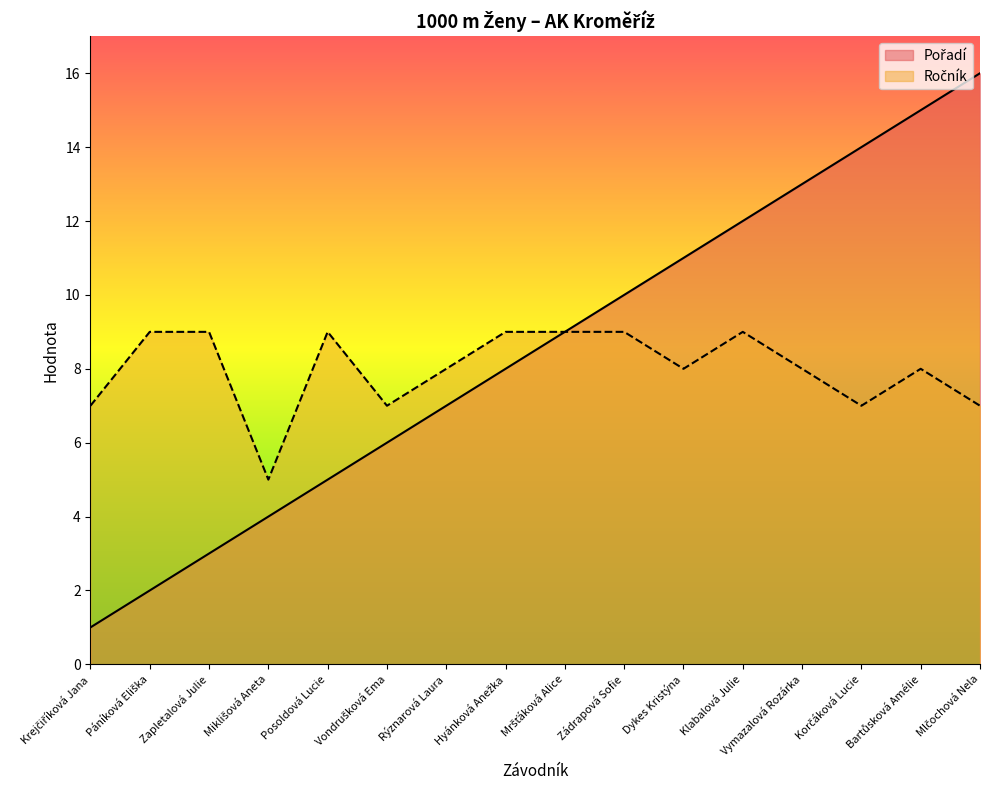

Reading left to right, what are all the values shown in this chart?

Pořadí: Krejčiříková Jana=1	Páníková Eliška=2	Zapletalová Julie=3	Miklišová Aneta=4	Posoldová Lucie=5	Vondrušková Ema=6	Rýznarová Laura=7	Hyánková Anežka=8	Mršťáková Alice=9	Zádrapová Sofie=10	Dykes Kristýna=11	Klabalová Julie=12	Vymazalová Rozárka=13	Korčáková Lucie=14	Bartůsková Amélie=15	Mlčochová Nela=16
Ročník: Krejčiříková Jana=7	Páníková Eliška=9	Zapletalová Julie=9	Miklišová Aneta=5	Posoldová Lucie=9	Vondrušková Ema=7	Rýznarová Laura=8	Hyánková Anežka=9	Mršťáková Alice=9	Zádrapová Sofie=9	Dykes Kristýna=8	Klabalová Julie=9	Vymazalová Rozárka=8	Korčáková Lucie=7	Bartůsková Amélie=8	Mlčochová Nela=7